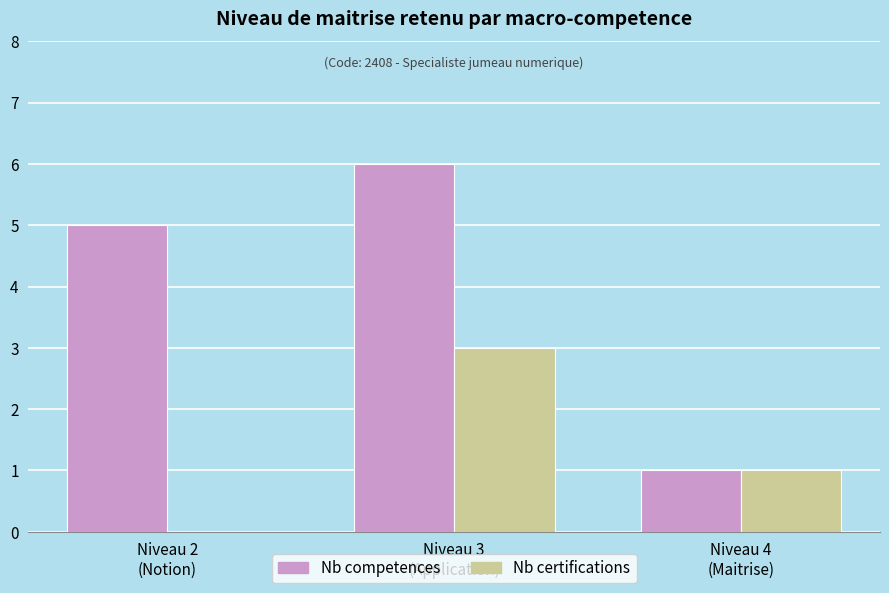

The Nb competences series shows 1 at Niveau 4
(Maitrise). True or false?

True